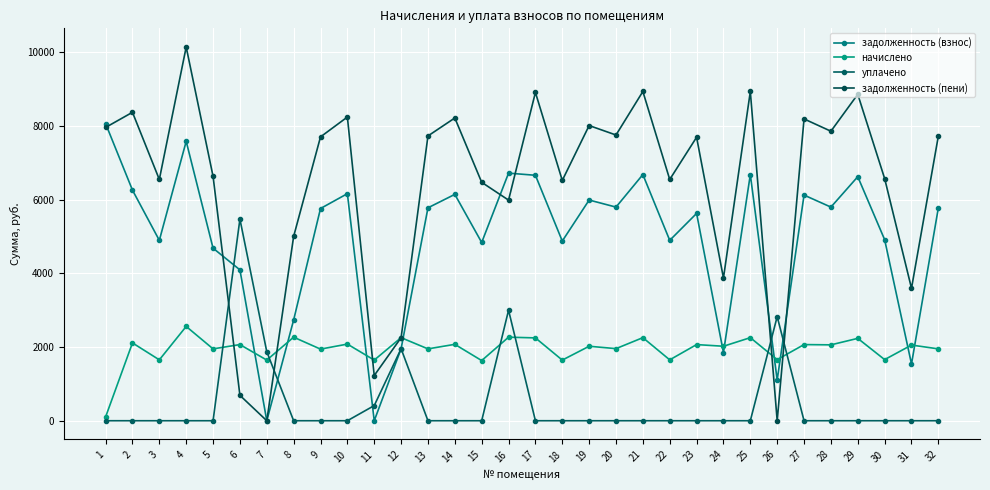

How many distinct data groups are displayed?

4